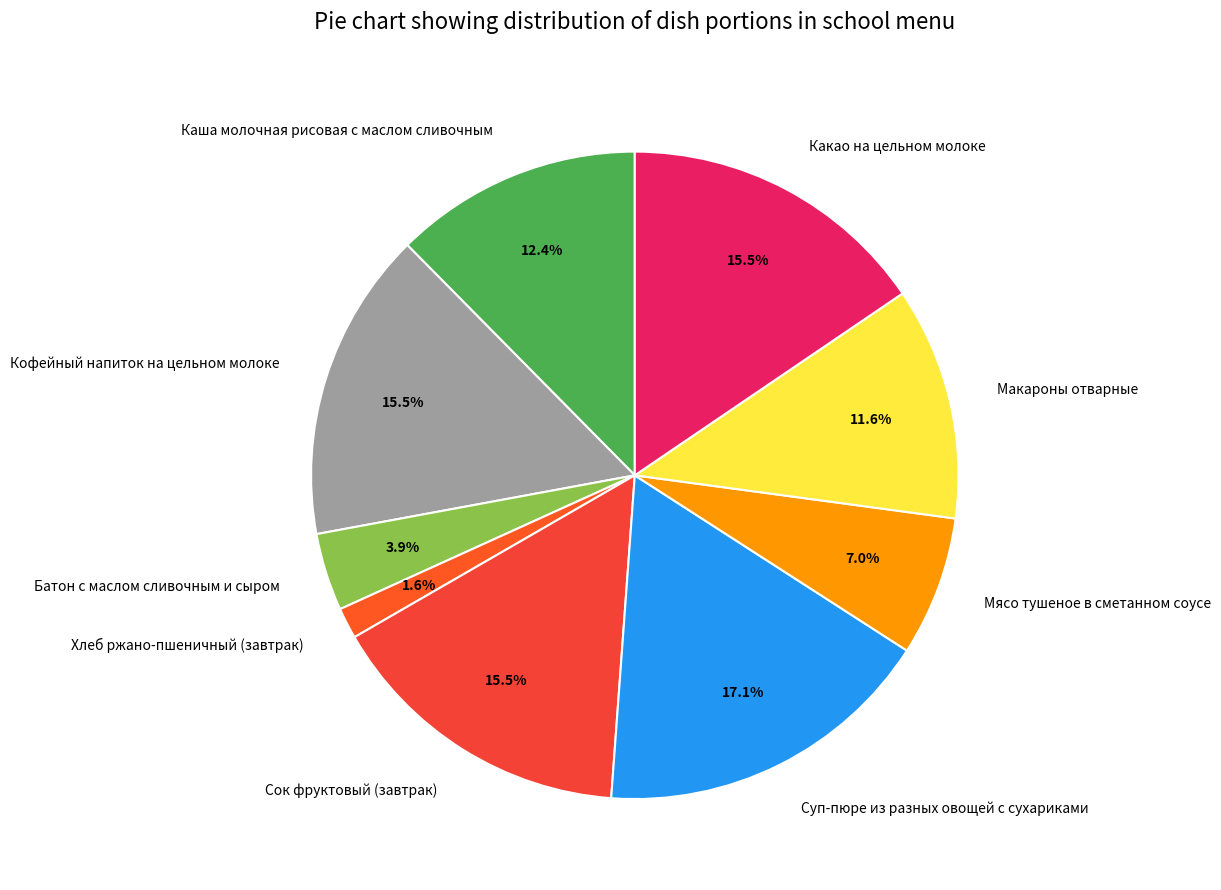

Approximately how many times larger is the value at Сок фруктовый (завтрак) compared to Батон с маслом сливочным и сыром?

4.0